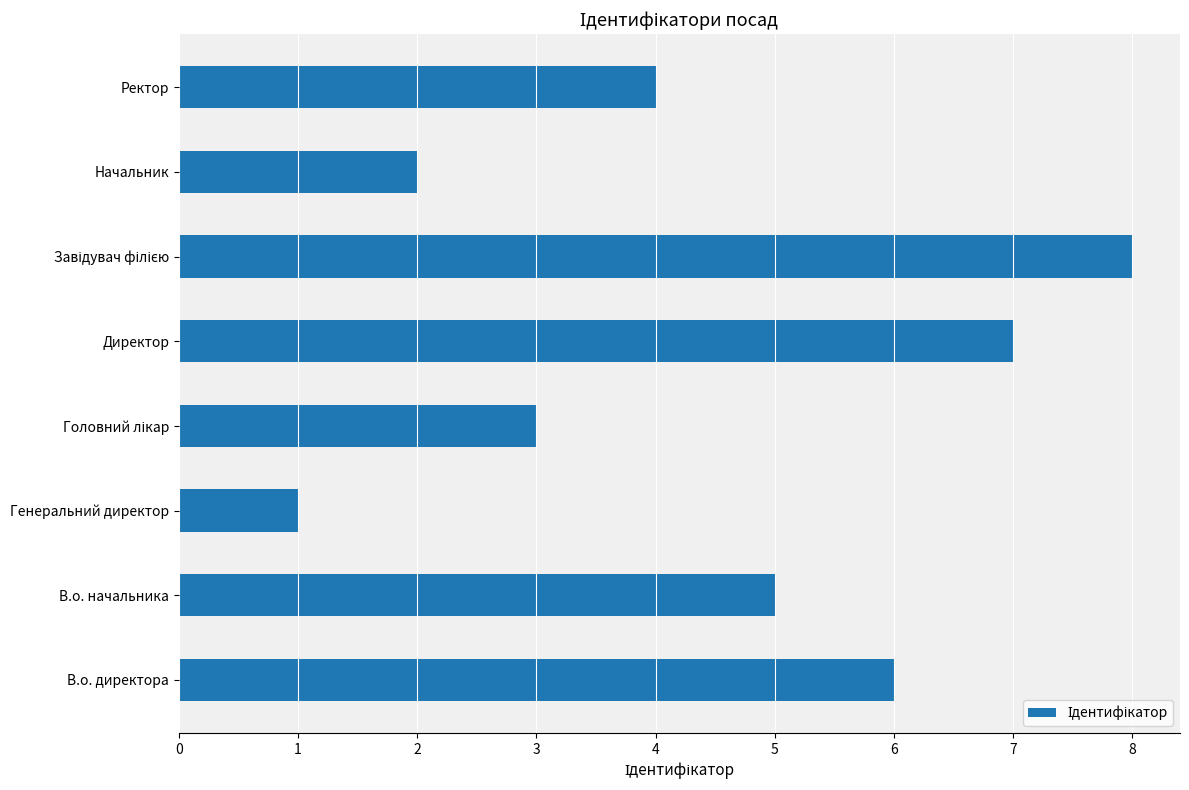

What is the smallest value displayed?

1